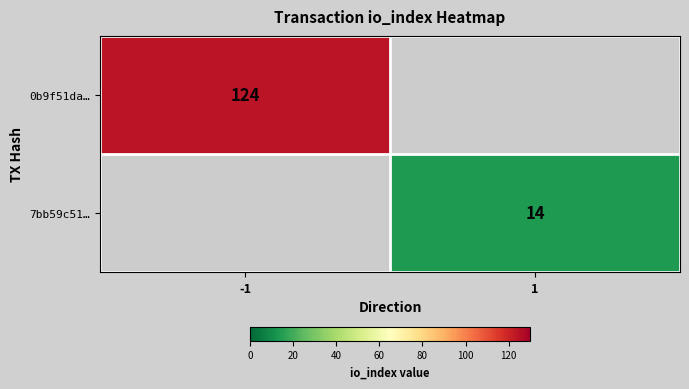

The value of 0b9f51da… at -1 is 78. True or false?

False